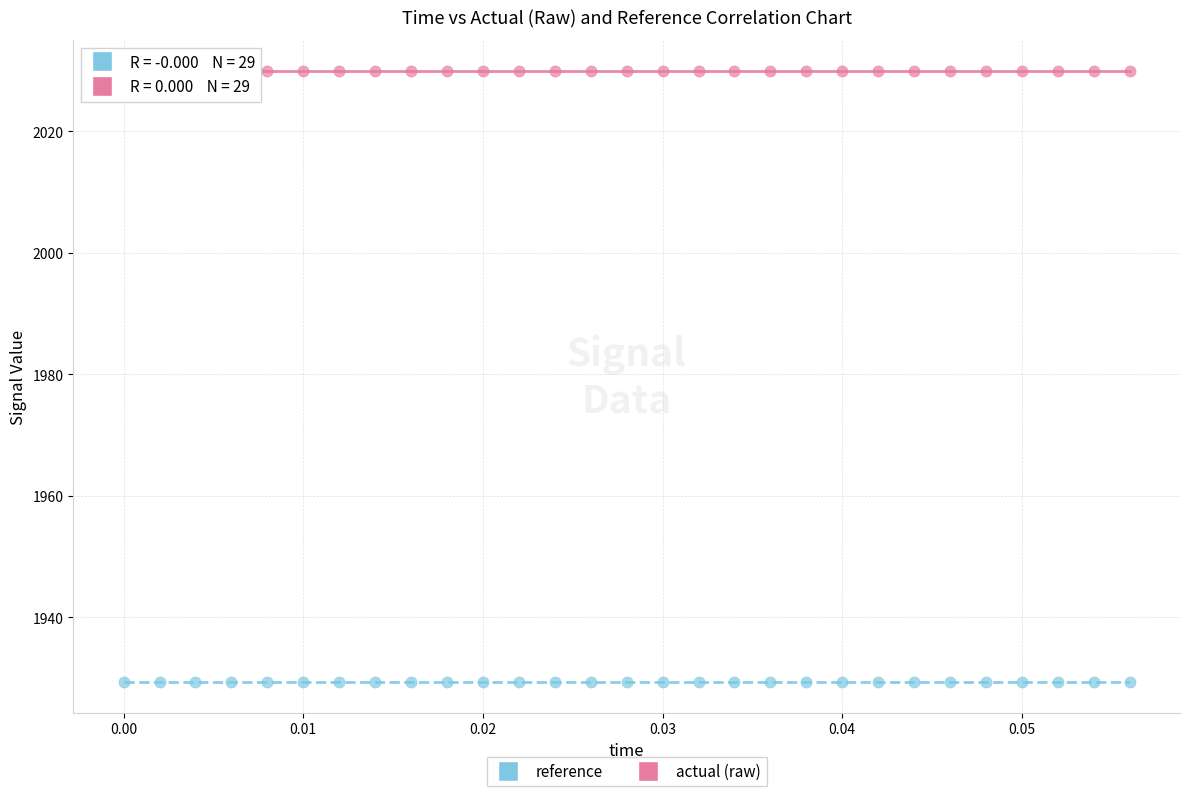

Which series reaches the minimum Y coordinate?

reference